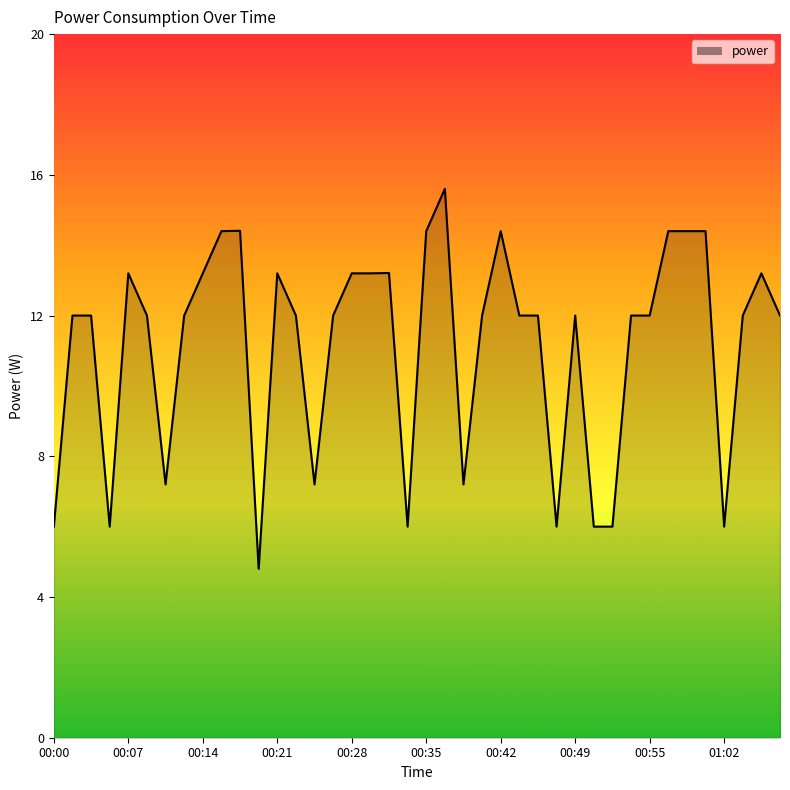

What is the difference between the maximum and minimum values?

10.8